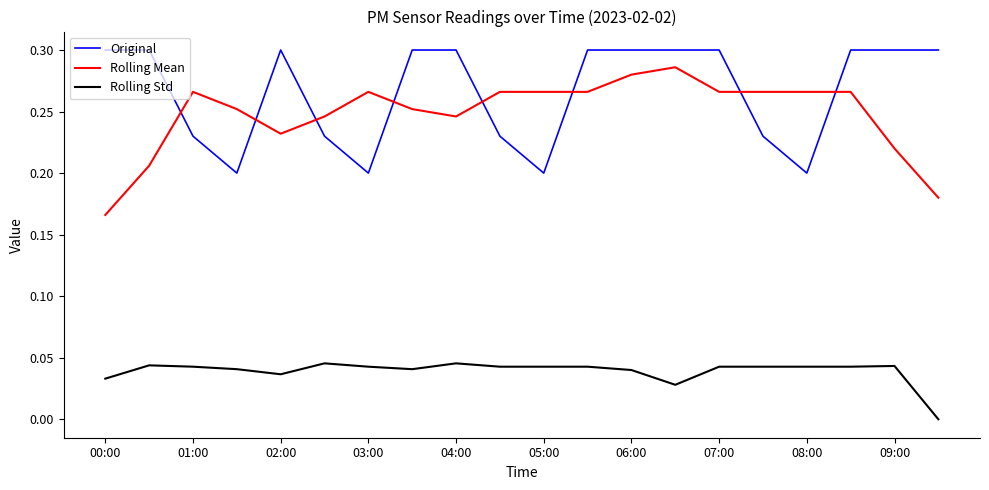

Rank the series by their maximum value, from lowest to highest.

Rolling Std, Rolling Mean, Original